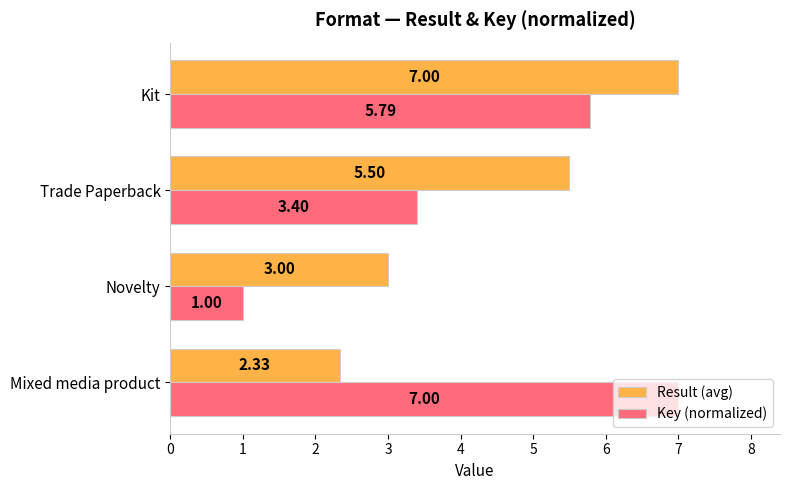

Between Mixed media product and Kit, which series saw the biggest shift?

Result (avg)